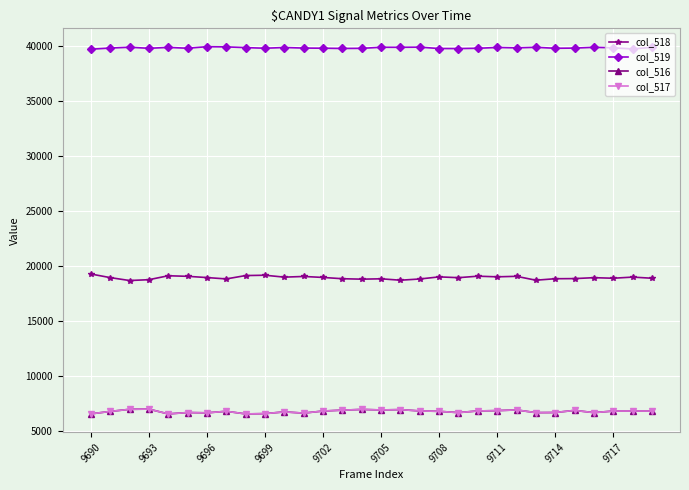

How many categories are shown in the chart?

30